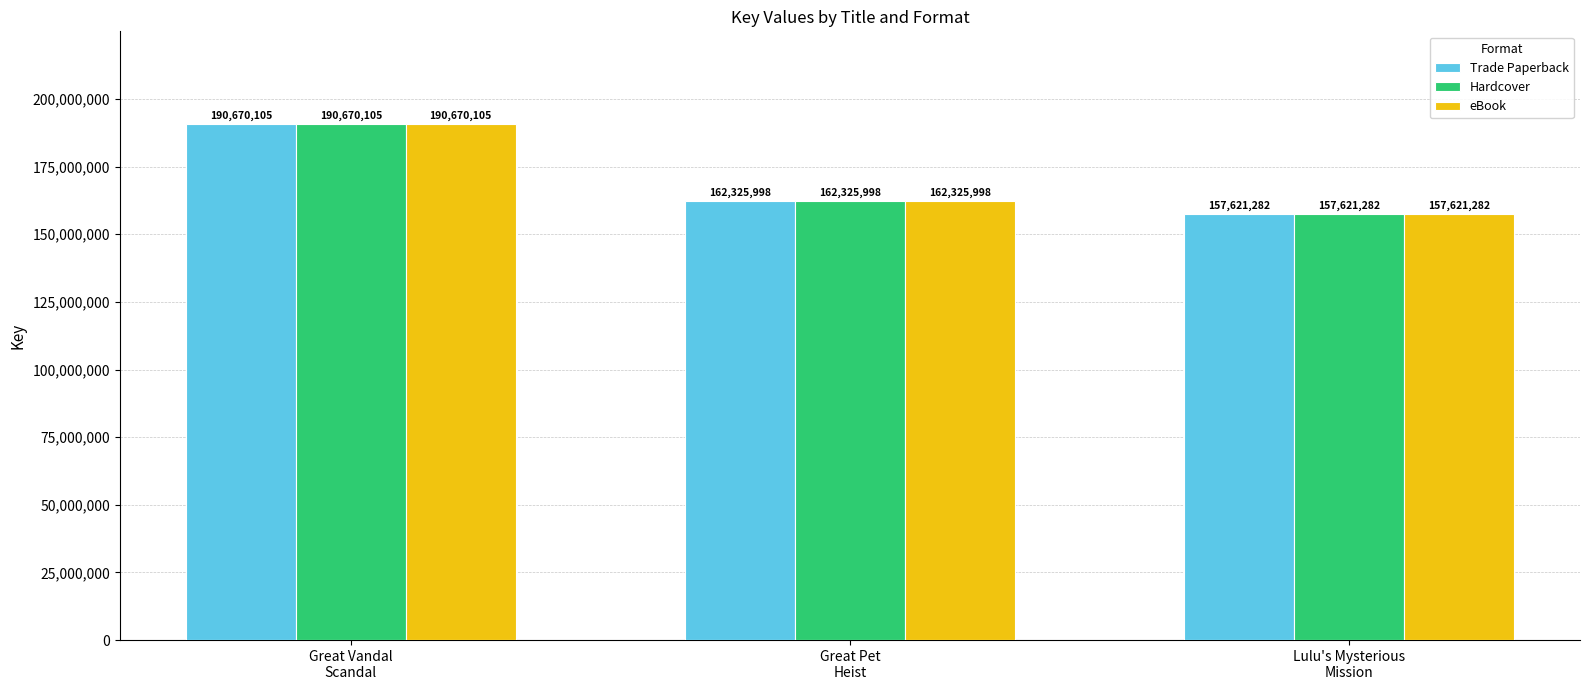

Count the eBook values in the range 157621282 to 190670105.

3